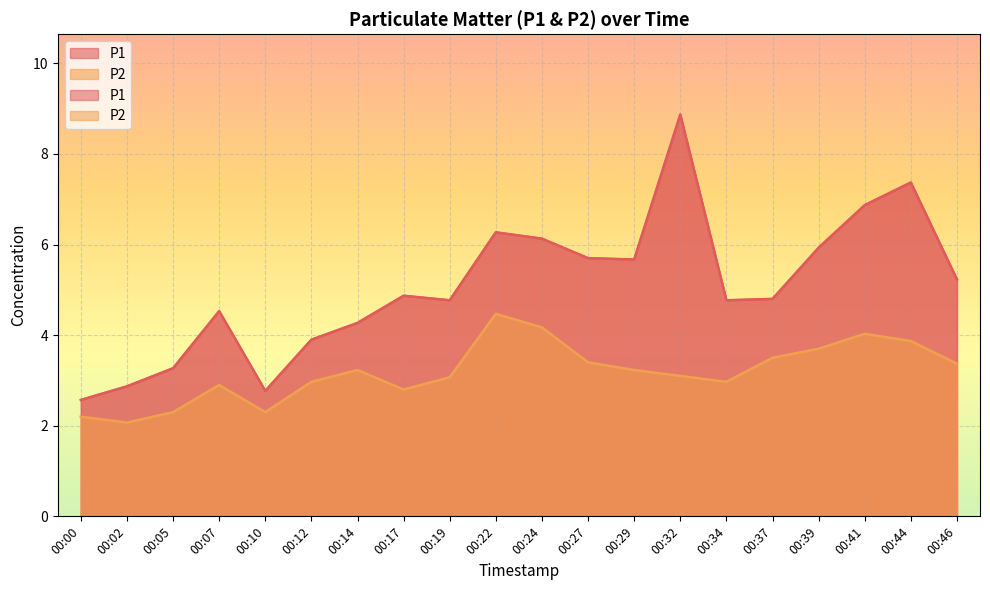

True or false: P1 and P2 cross at least once.

False